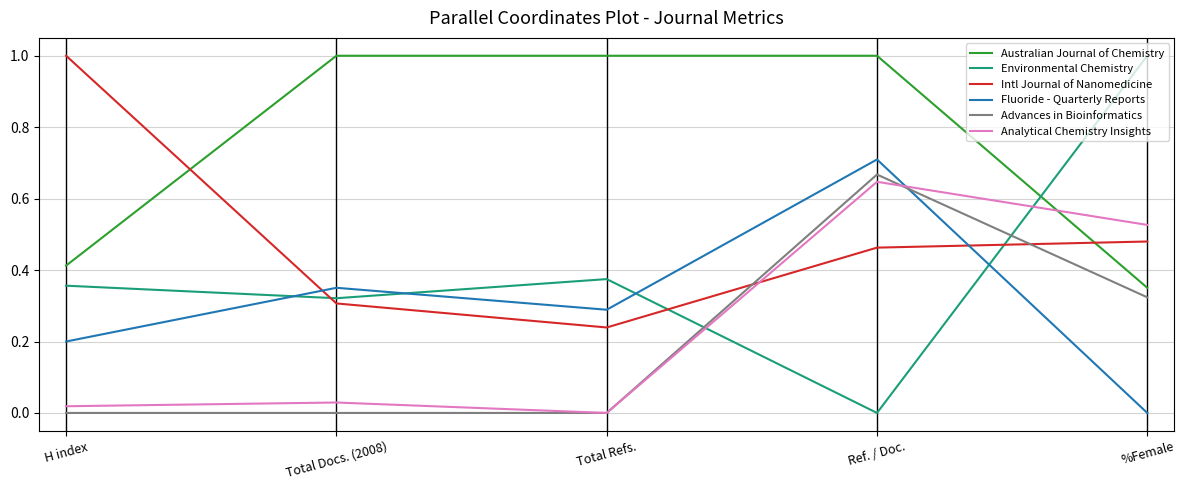

Which series has the widest spread of values?

Environmental Chemistry